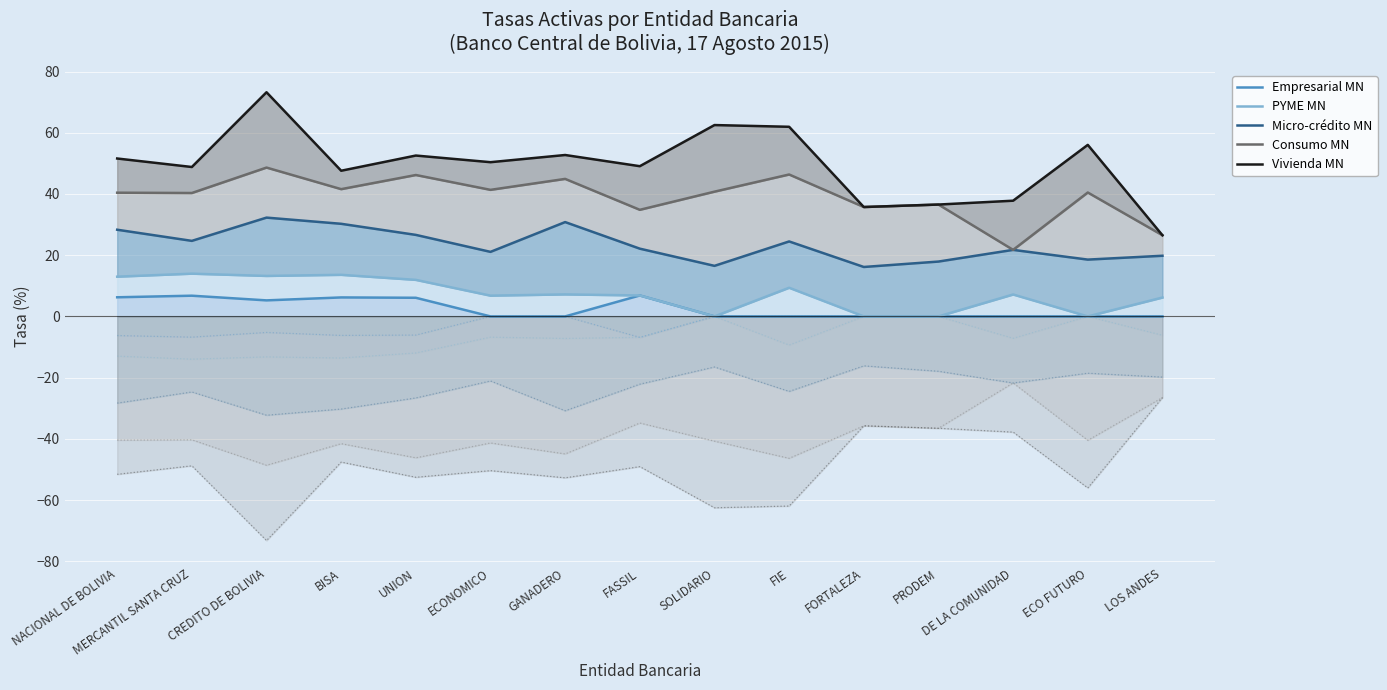

How many interior local valleys does the PYME MN series have?

4